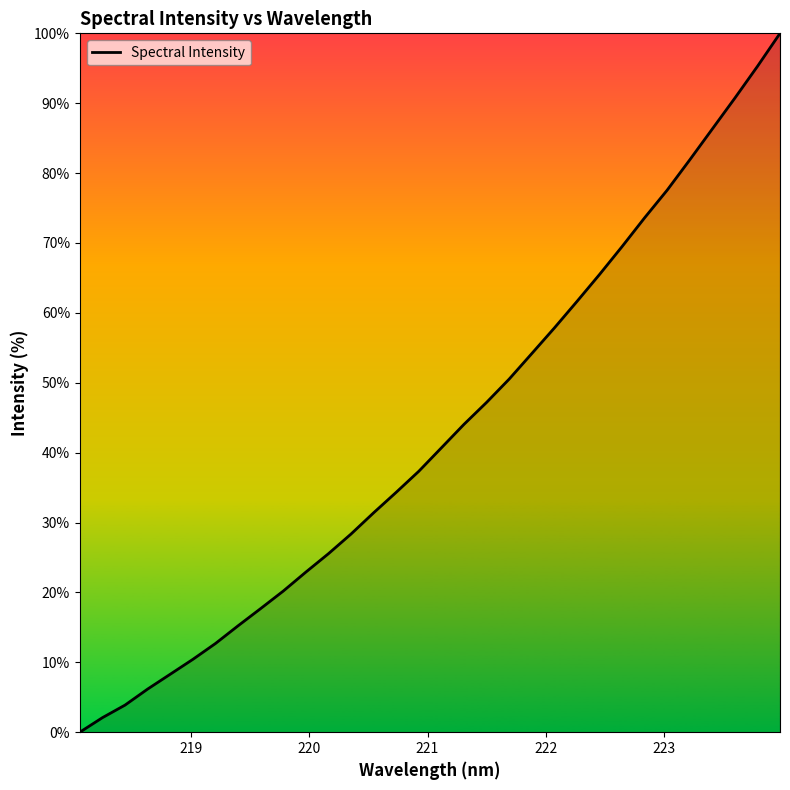

Does the chart have visible grid lines?

No